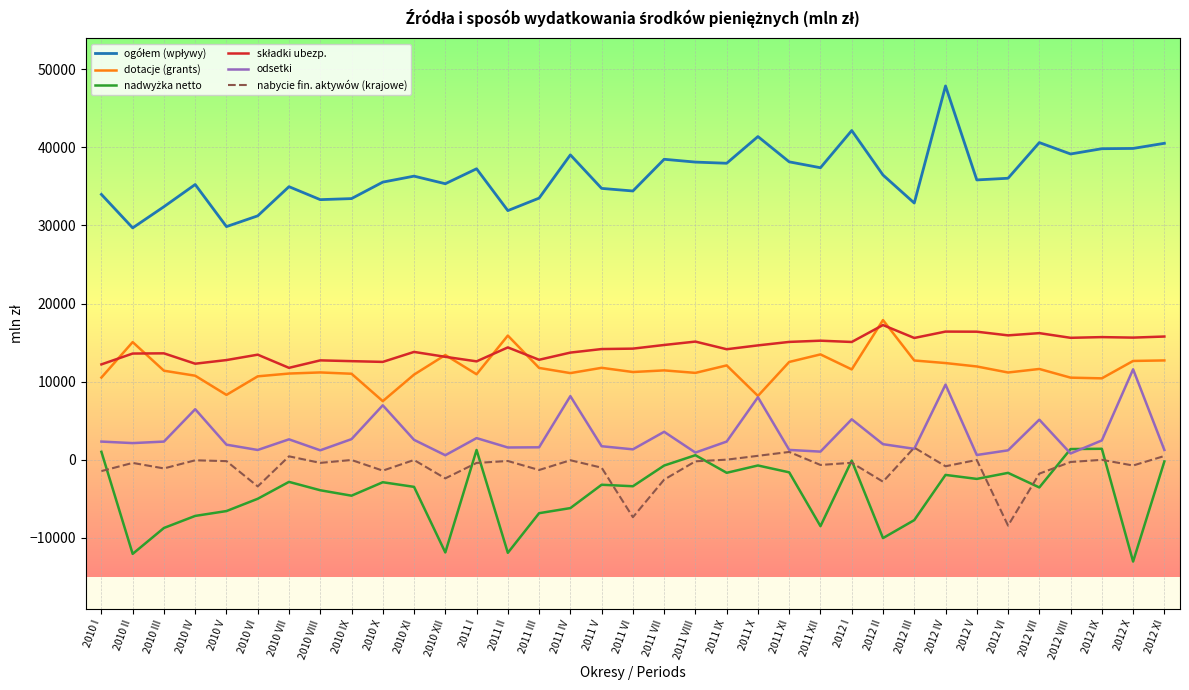

How many lines are shown in the chart?

6